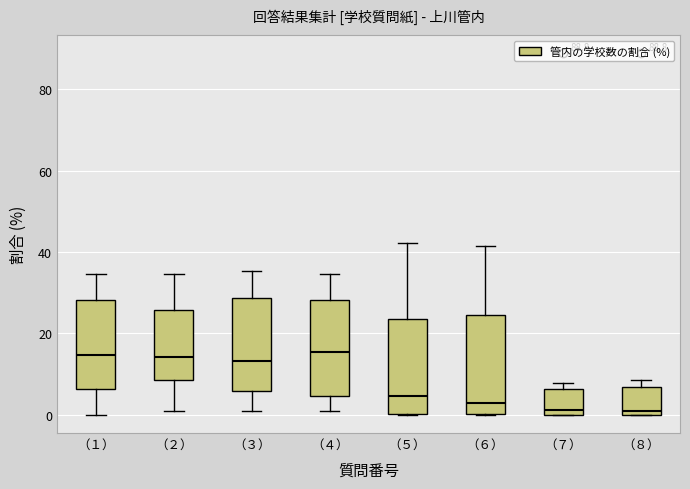

Where does the lower whisker of the box for （１） end on the y-axis? The values are not printed on the chart, so give them approximately, as read against the axis.

0